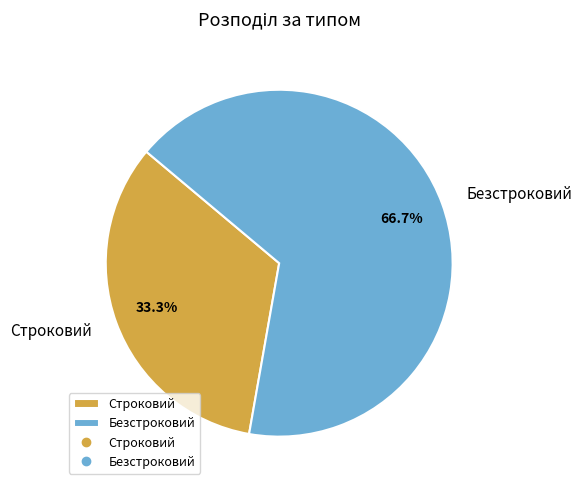

To the nearest percent, what is the average slice percentage?

50%